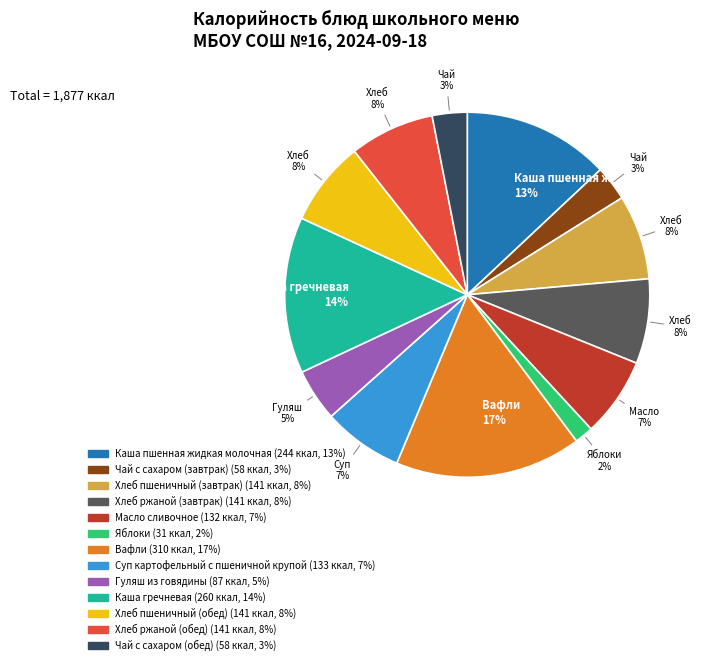

Does any single category account for the majority?

No